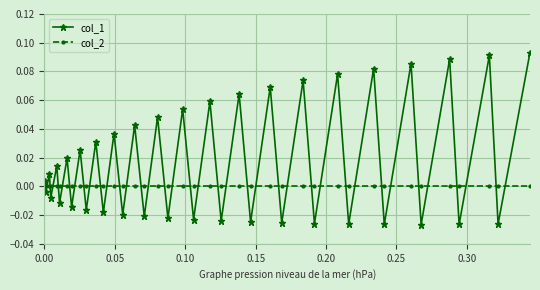

Which series has the largest total across all categories?

col_1